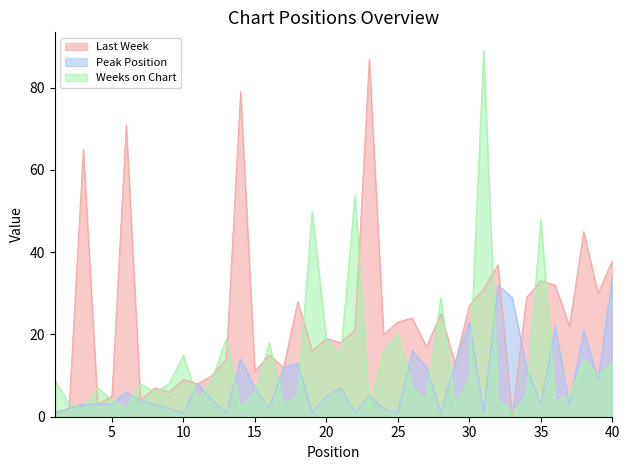

What is the difference between the maximum and minimum values in the Last Week series?

87